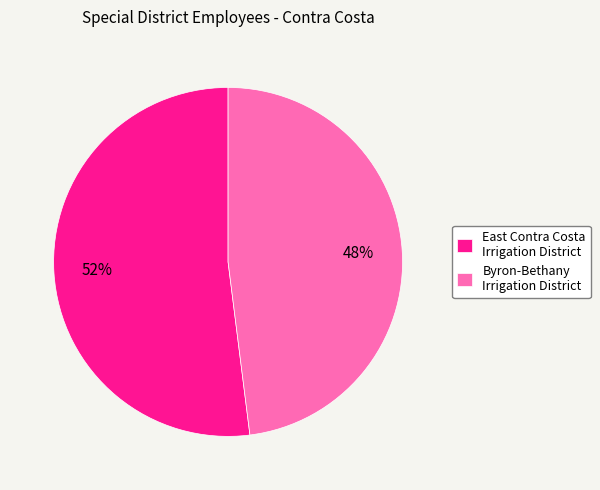

Approximately how many times larger is the value at Byron-Bethany Irrigation District compared to East Contra Costa Irrigation District?

0.9